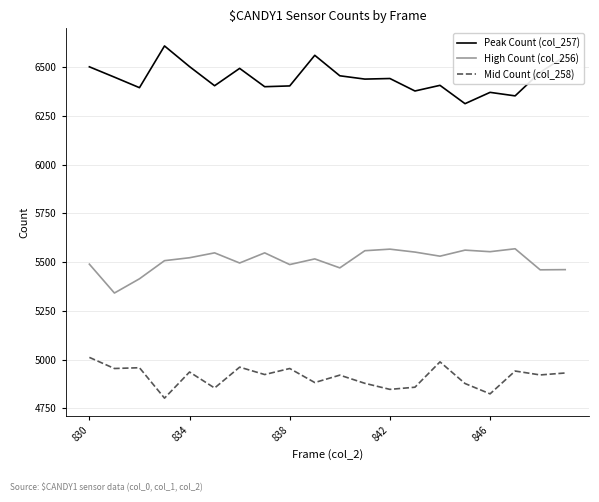

What is the difference between the maximum and minimum values in the Mid Count (col_258) series?

209